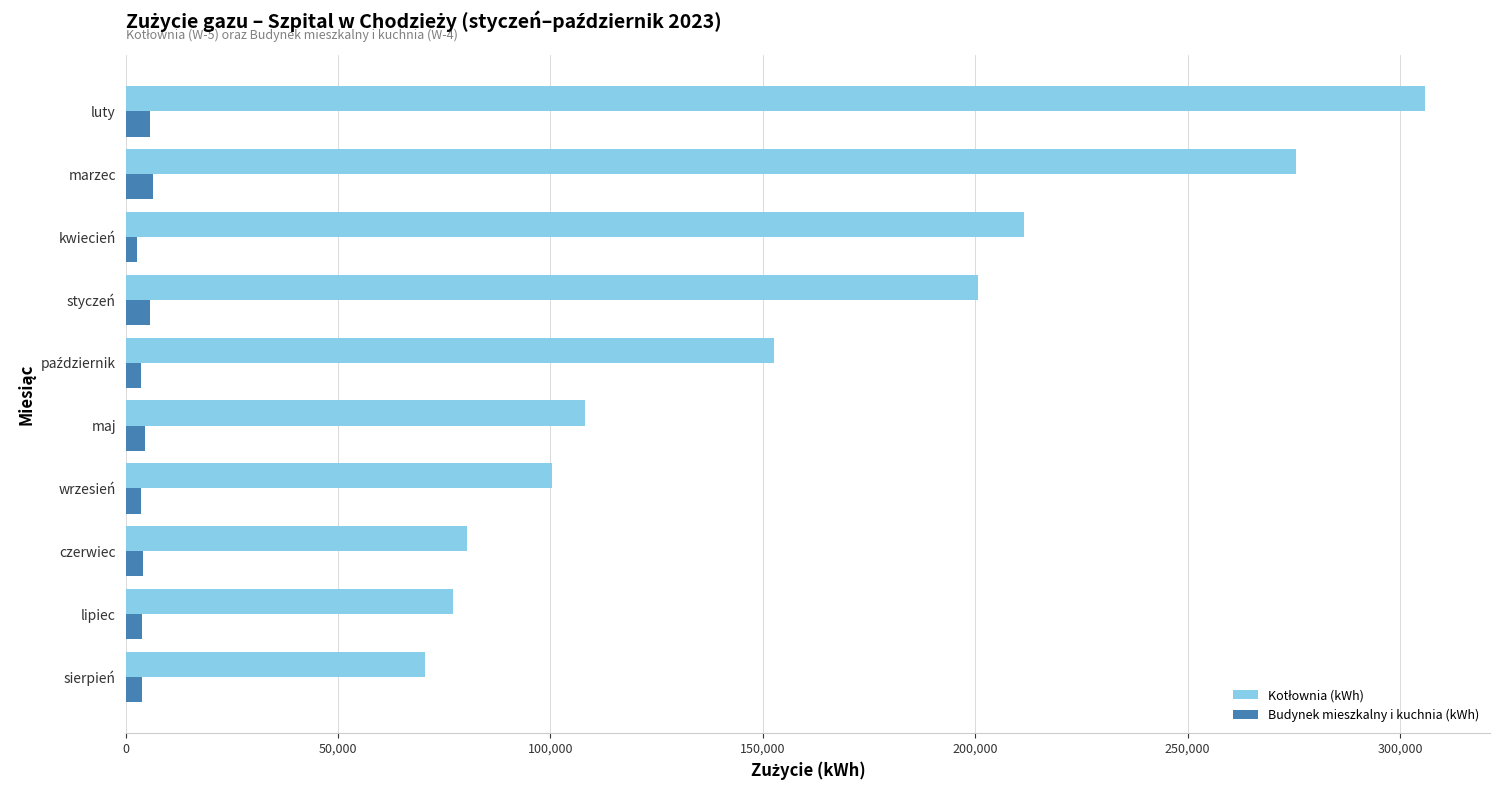

At which category is the sum across all series the highest?

luty